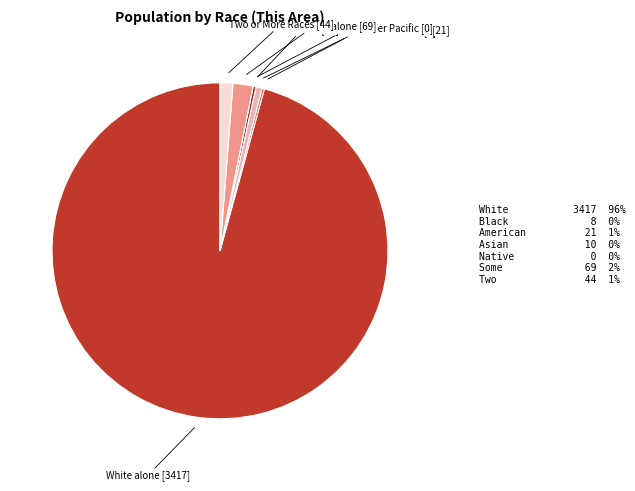

Combined, do Some Other Race alone and American Indian and Alaska Native account for over 50%?

No